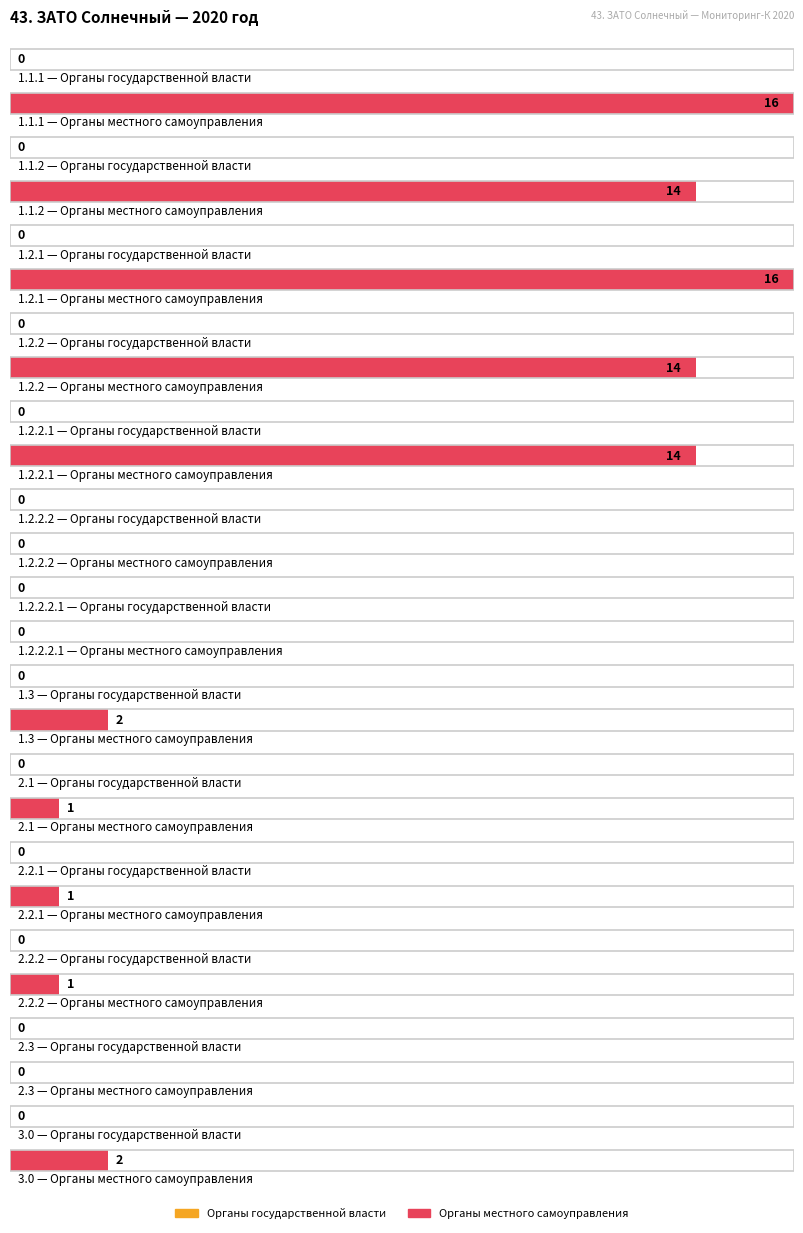

What is the label of the 3rd bar from the right?

2.2.2